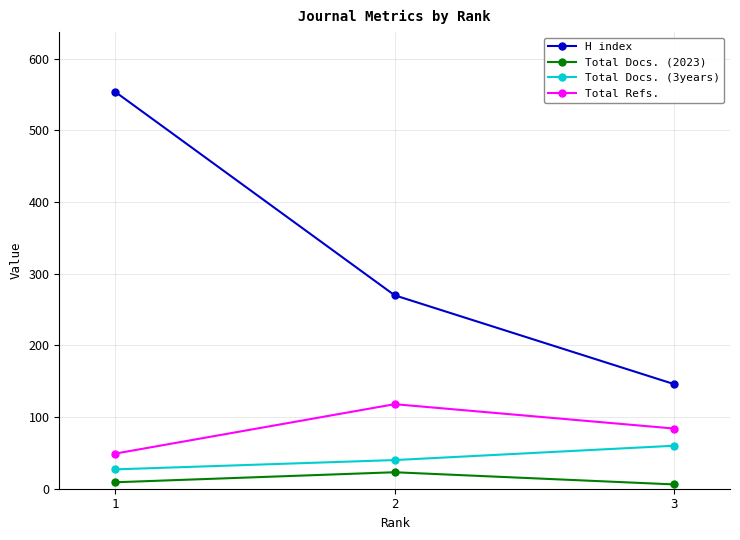

What are all the series names shown in the legend?

H index, Total Docs. (2023), Total Docs. (3years), Total Refs.